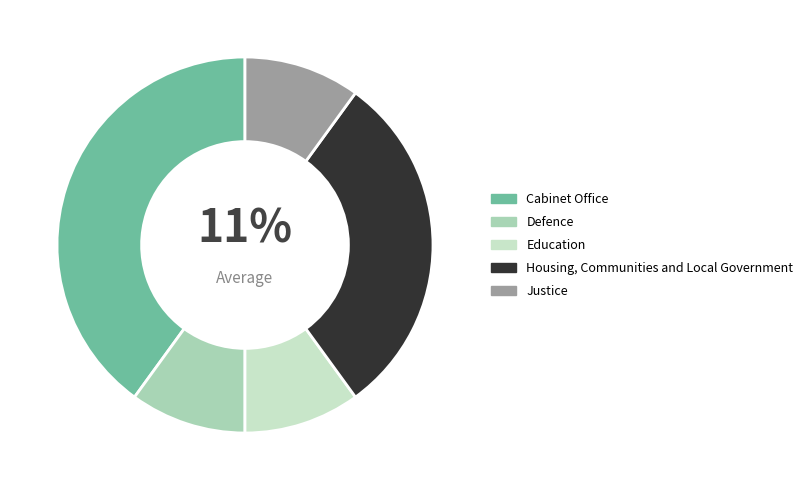

Which category has the smallest portion of the pie?

Defence